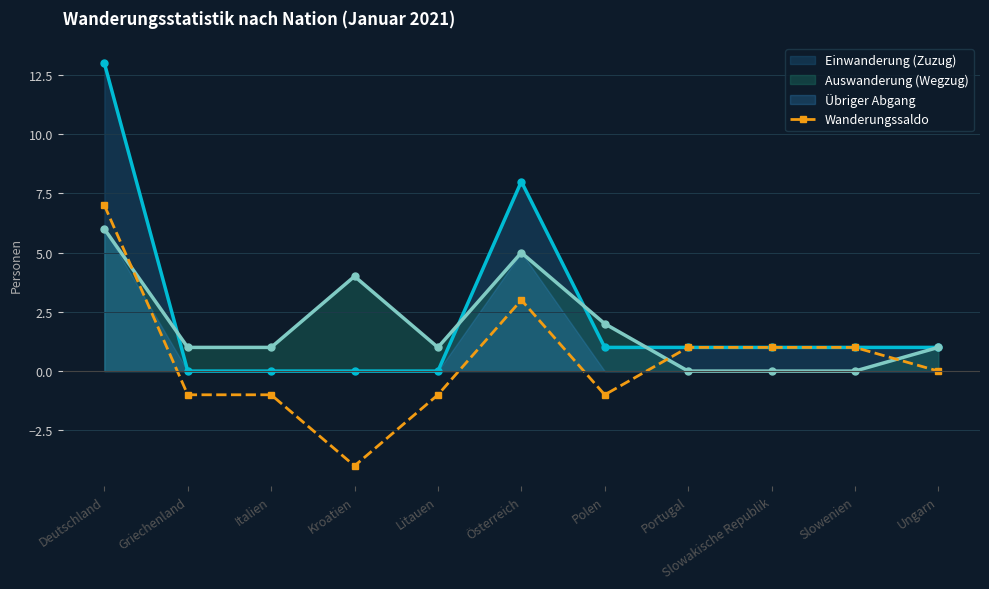

Which series ends up on top after the final intersection of Auswanderung (Wegzug) and Wanderungssaldo?

Auswanderung (Wegzug)